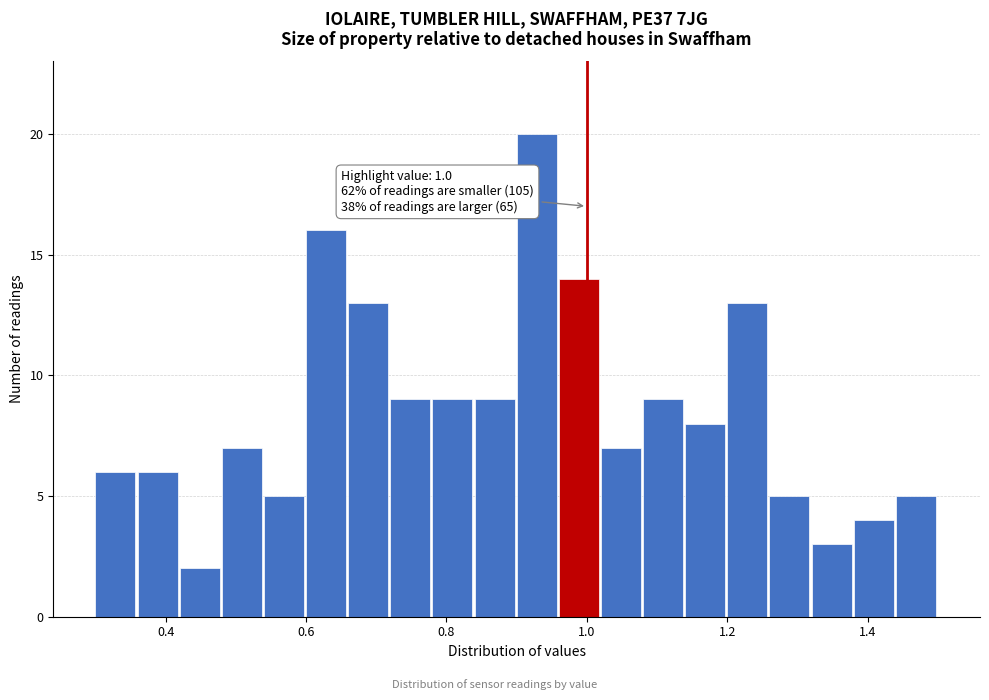

Read against the x-axis, roughly where is the centre of the tallest bar?

0.92